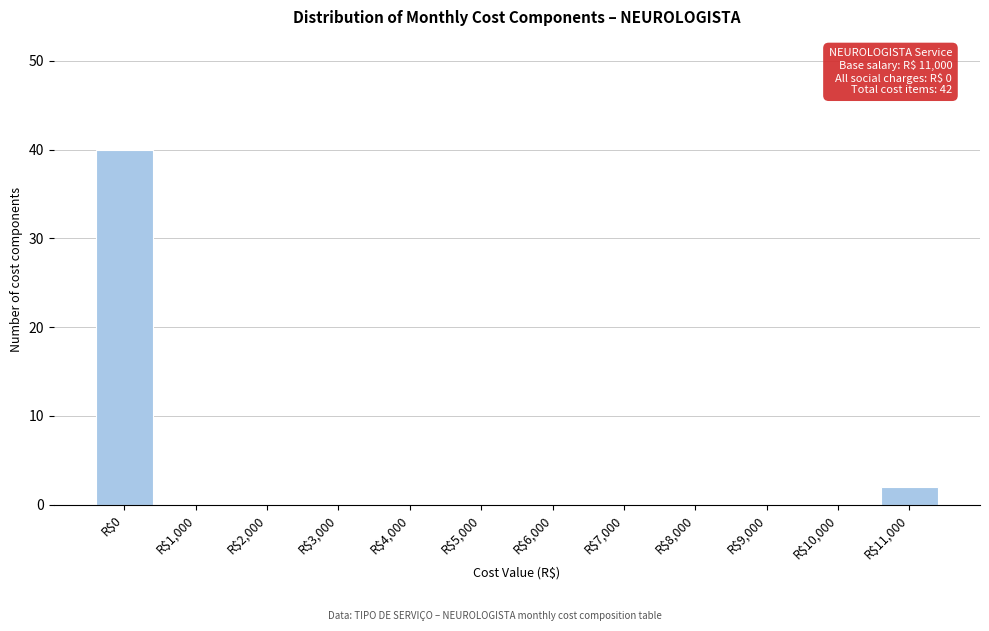

True or false: the data shows -28 at R$1,000.

False